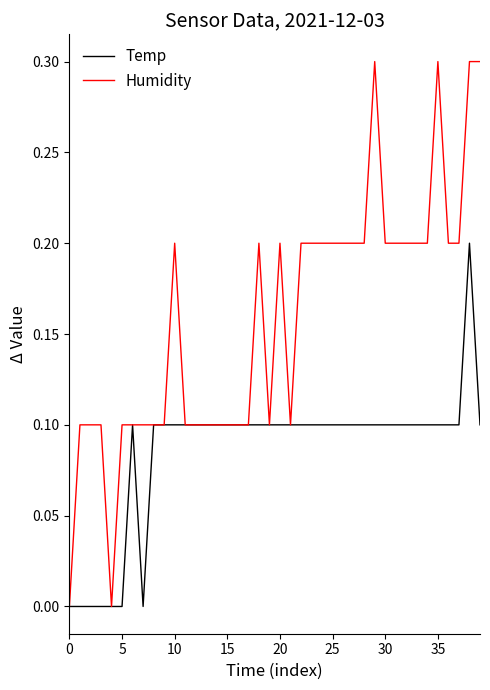

Which series has the largest range (max minus min)?

Humidity